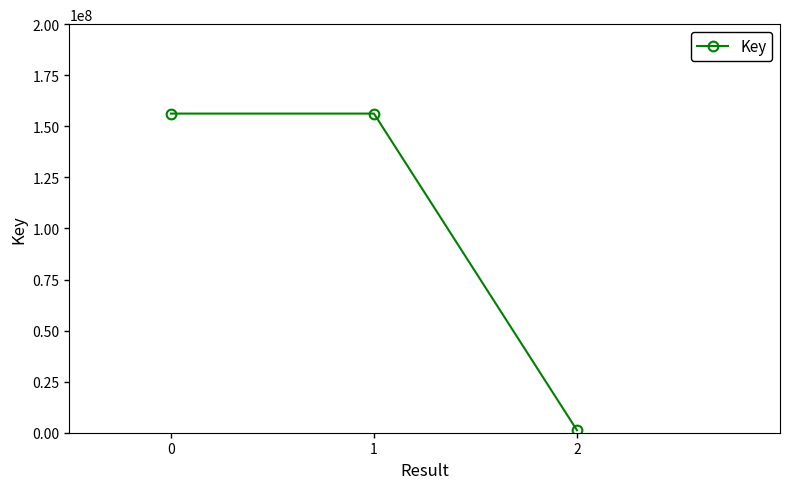

What is the maximum value shown in the chart?

156227810